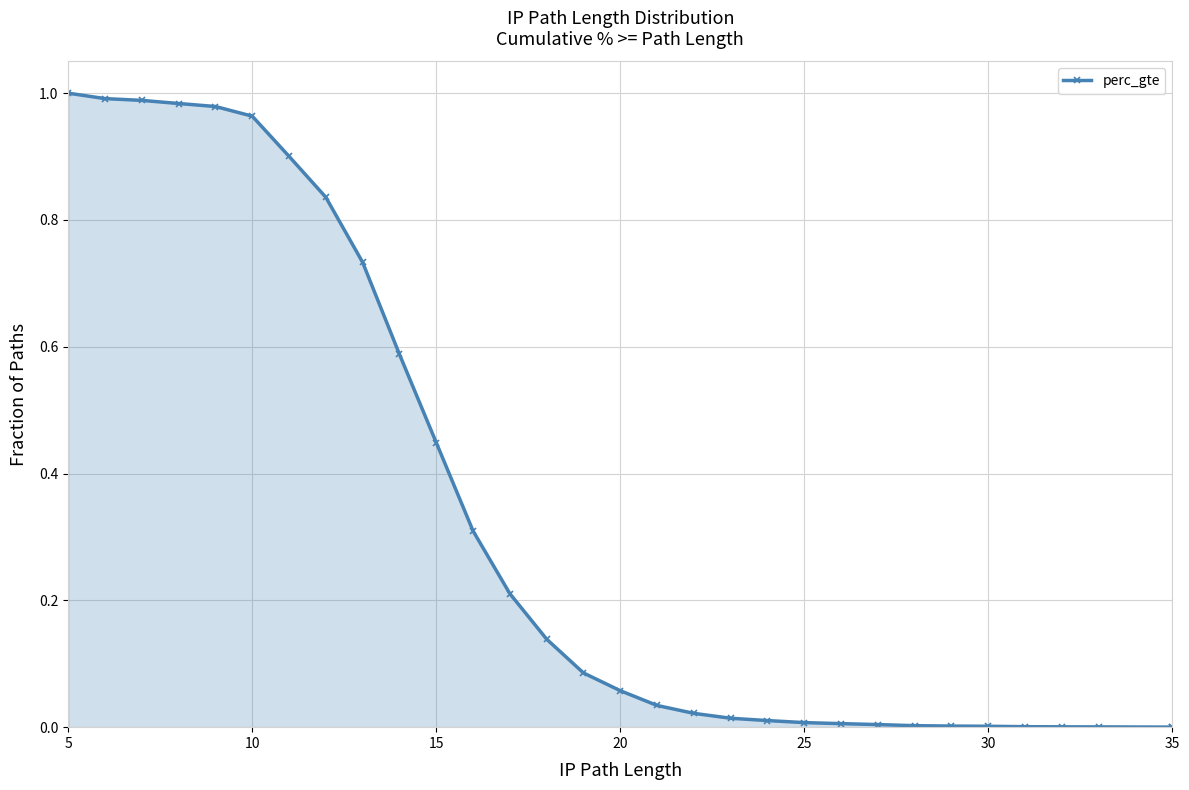

How many categories are shown in the chart?

31